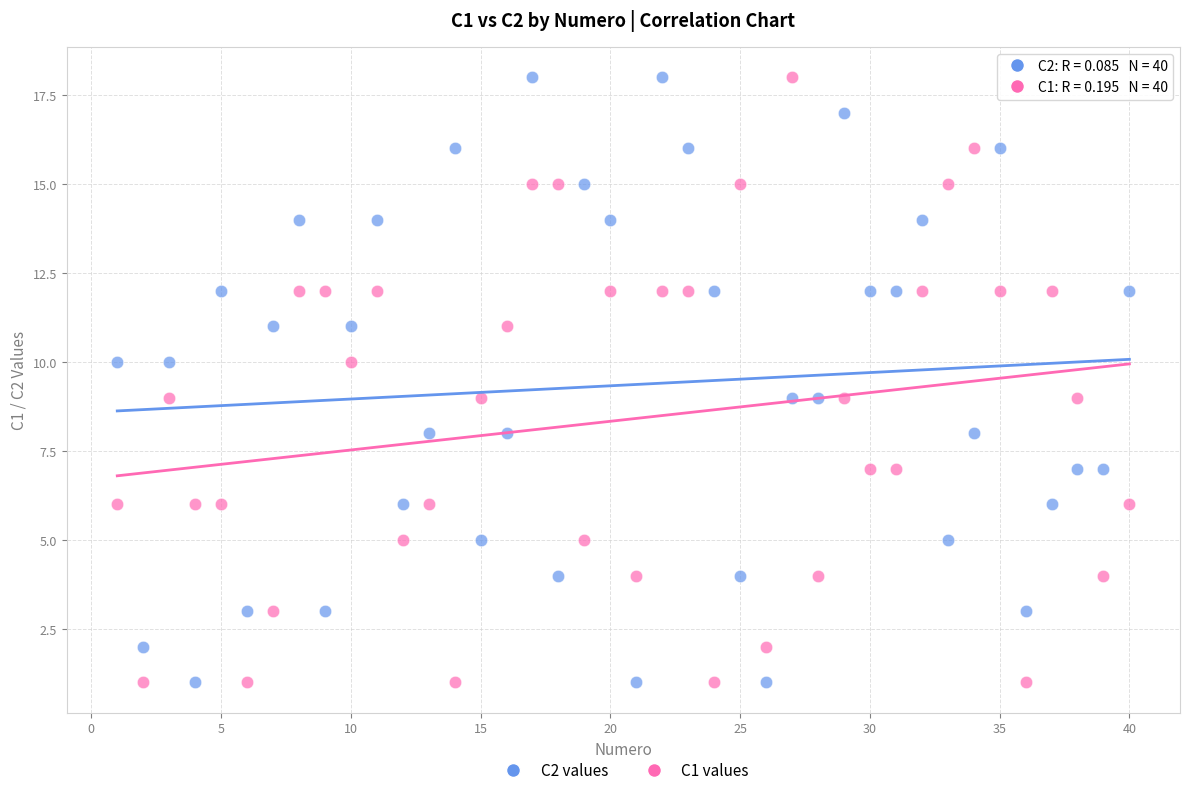

What is the X range (max minus min) for the scatter plot?

39